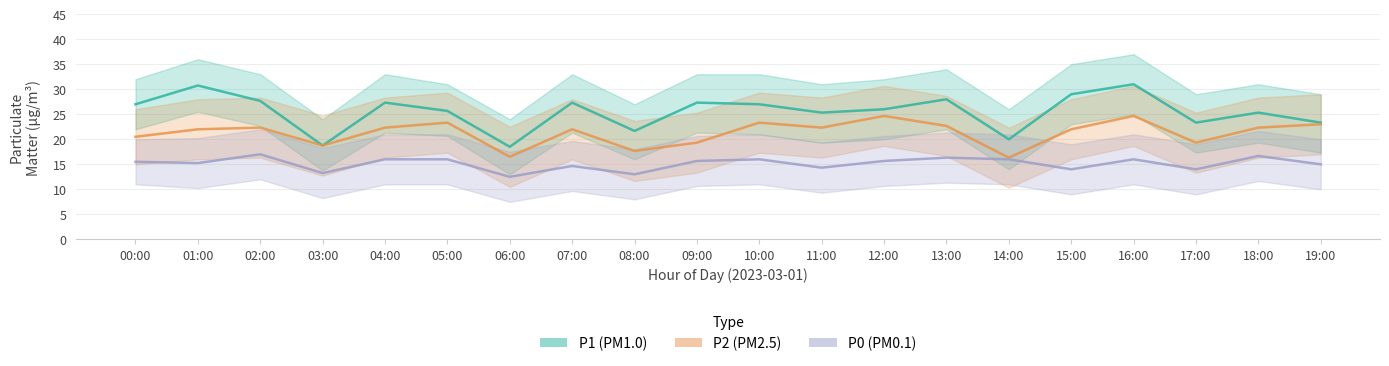

What is the sum of all P2 values?

425.4